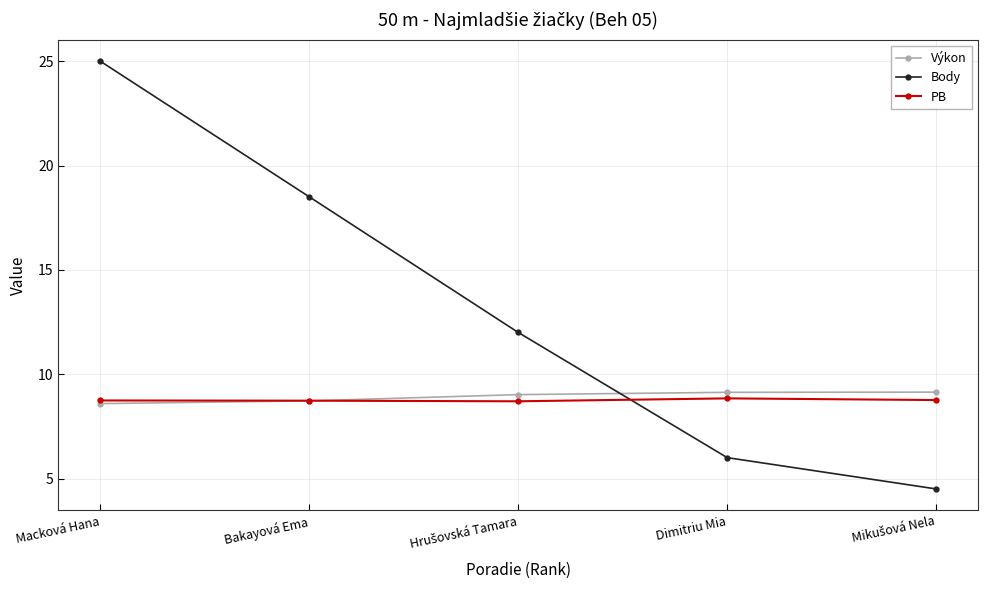

Read the Body value at Bakayová Ema.

18.5